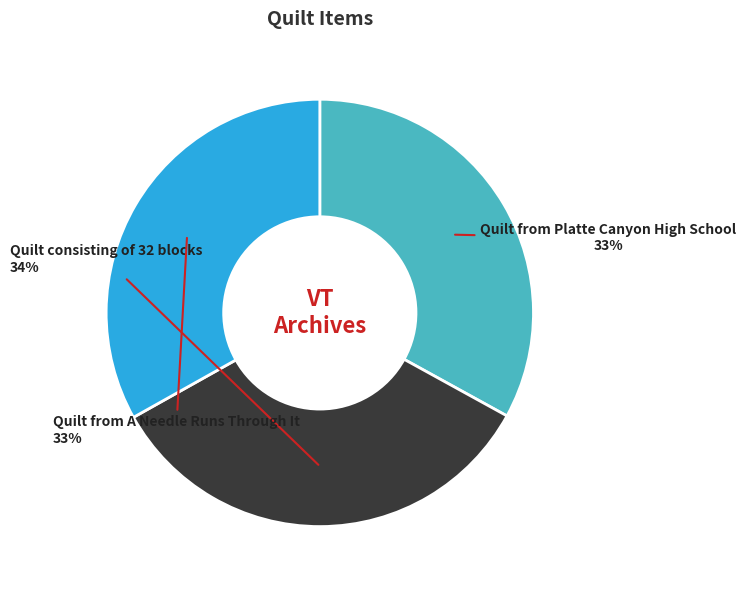

Approximately how many times larger is the value at Quilt from A Needle Runs Through It compared to Quilt from Platte Canyon High School?

1.0